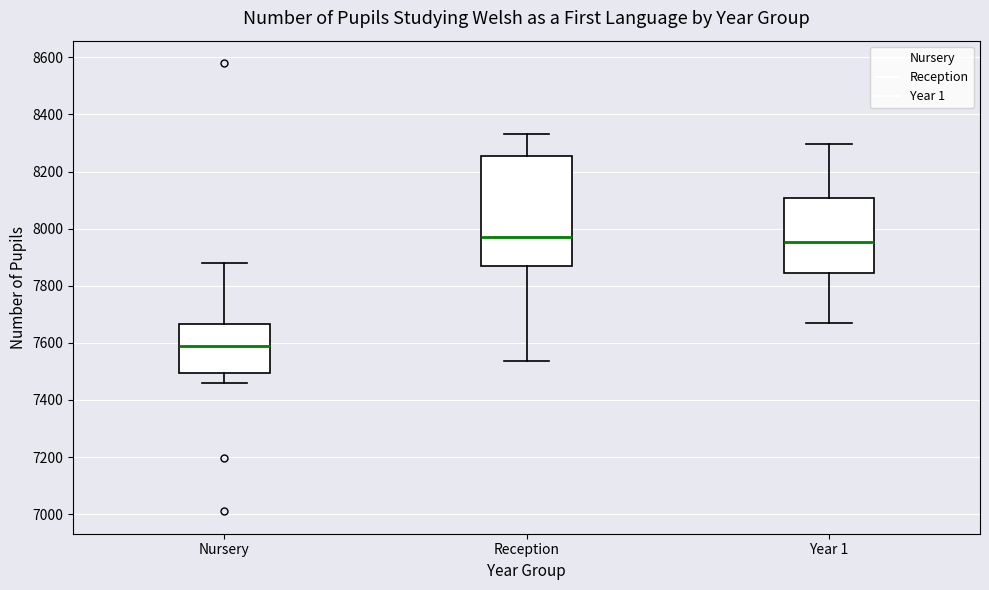

Which box's median line is the lowest?

Nursery